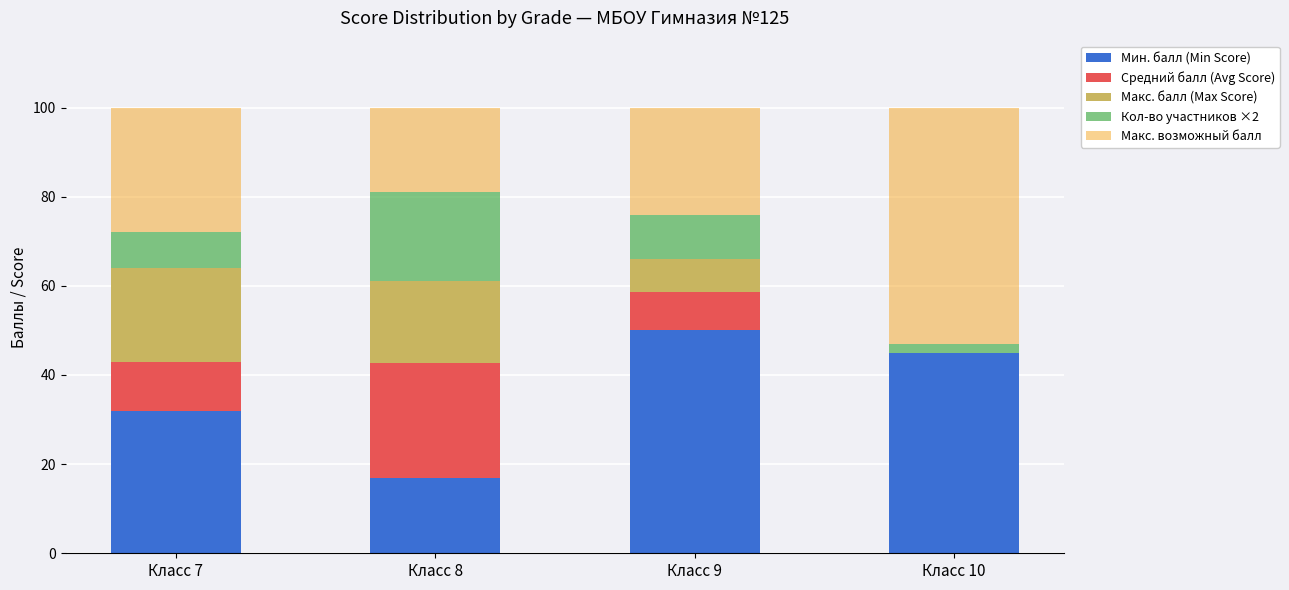

True or false: Мин. балл (Min Score) has a value of 11.5 at Класс 8.

False